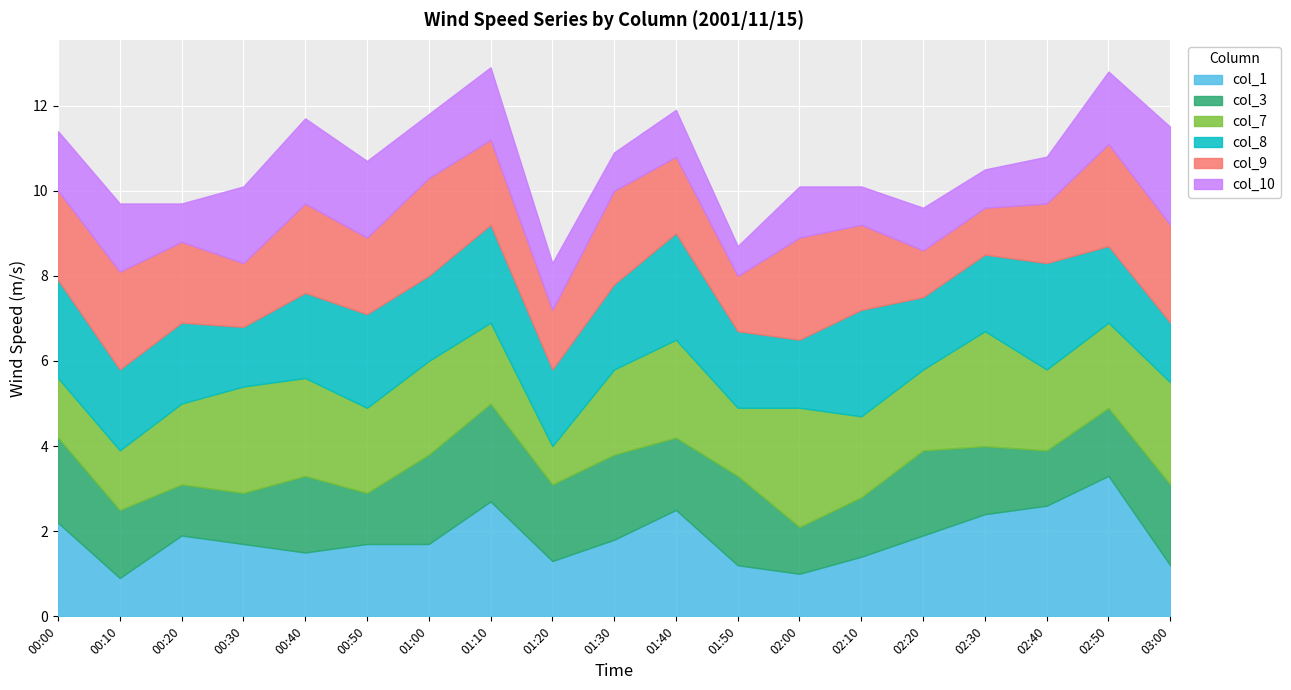

The value of col_7 at 00:50 is 2.0. True or false?

True